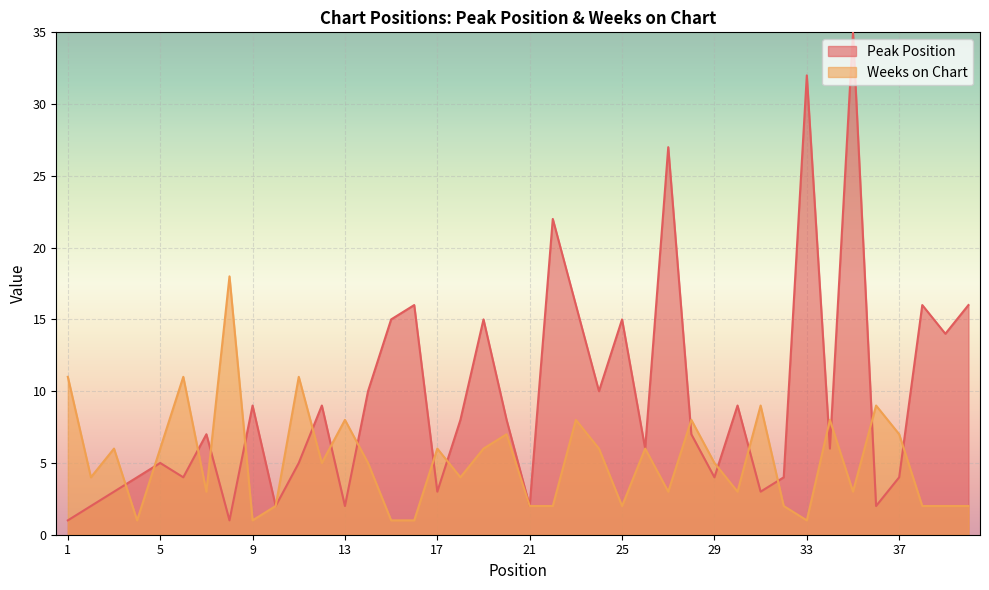

Which series has the widest spread of values?

Peak Position